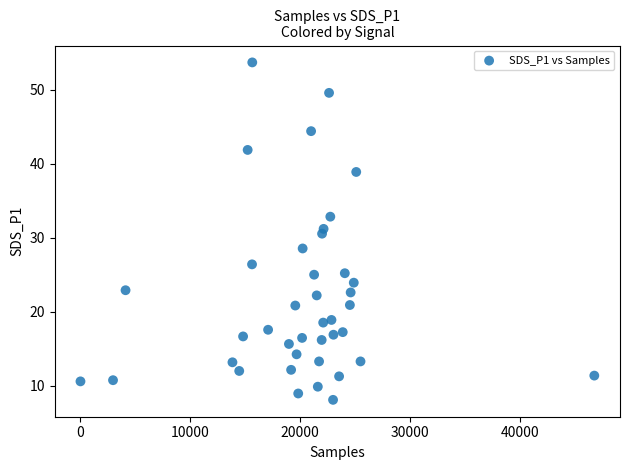

What is the range of X values (max minus min)?

46771.0